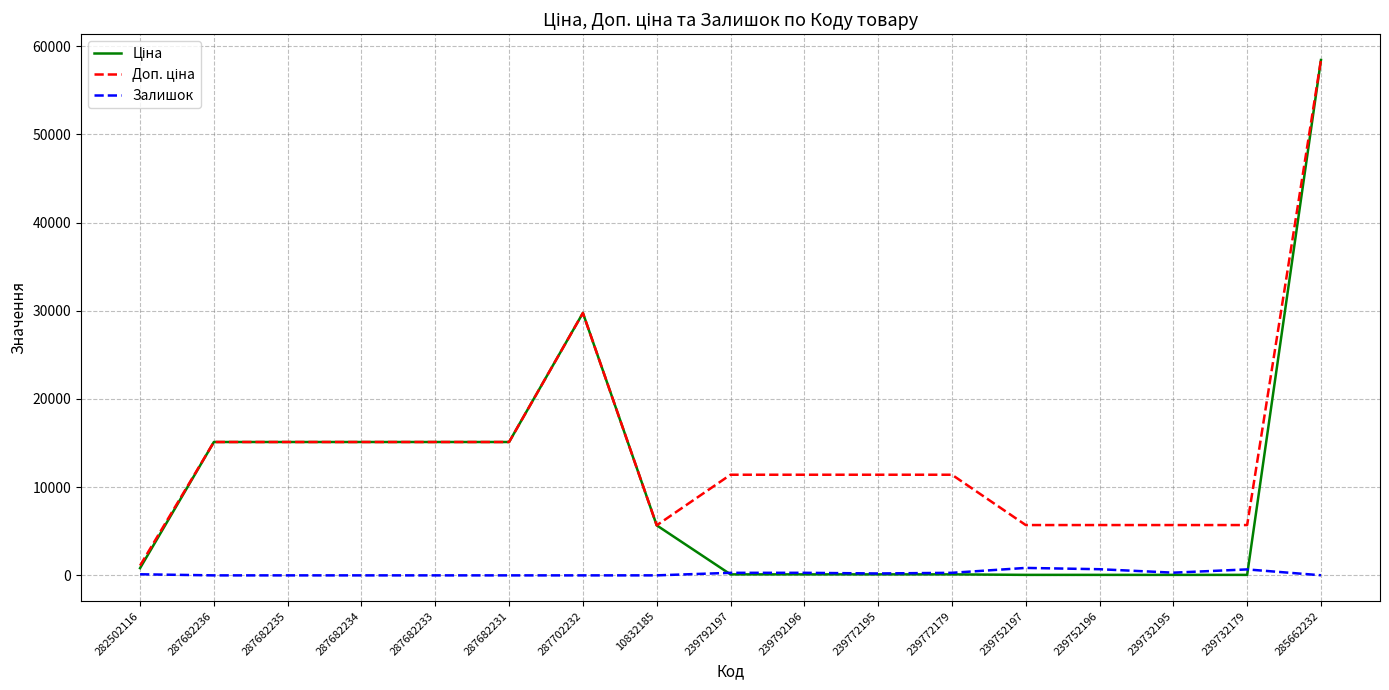

What is the difference between the highest and lowest values at 287682233?

15120.0